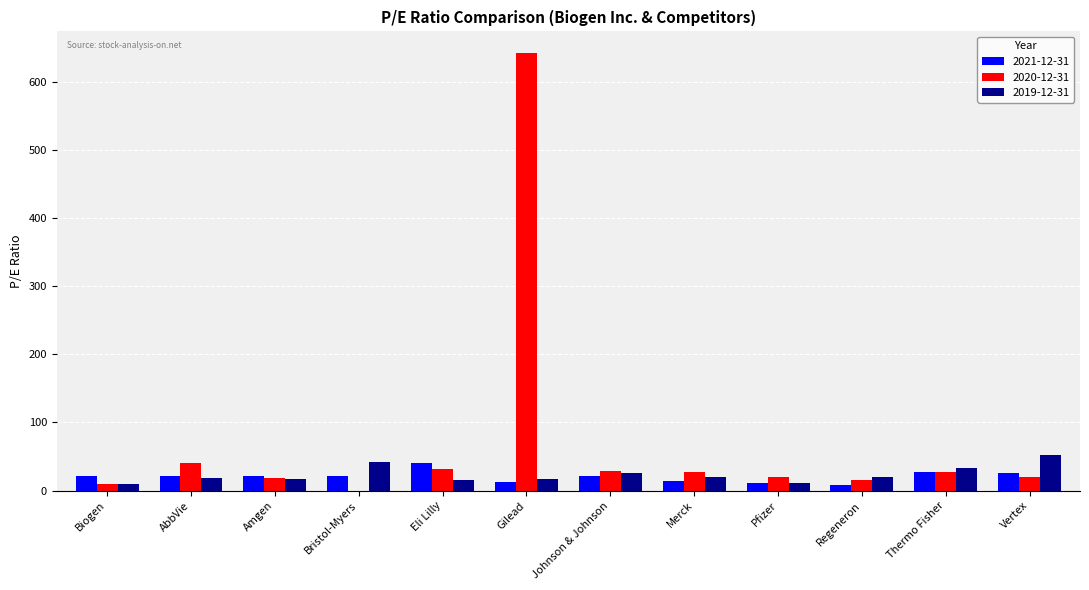

What are all the series names shown in the legend?

2021-12-31, 2020-12-31, 2019-12-31